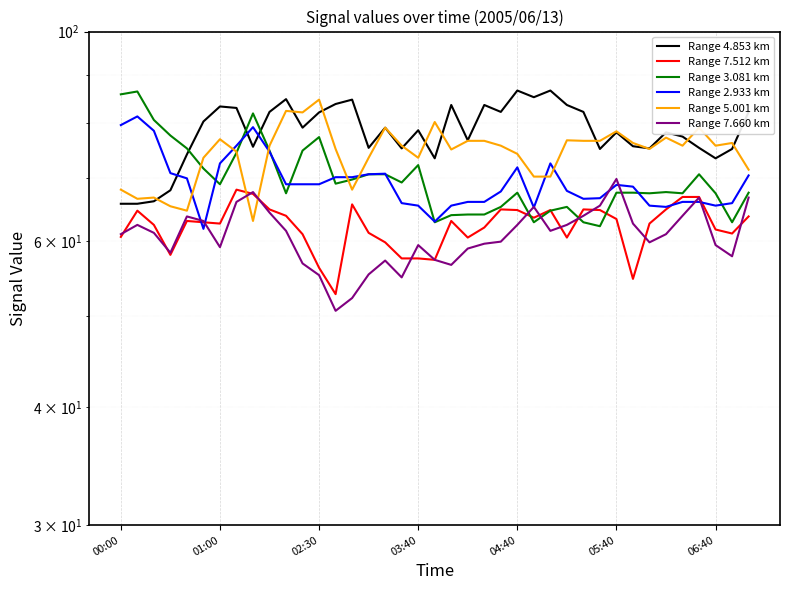

At 16, list the series in order from smallest to largest.

Range 7.660 km, Range 7.512 km, Range 3.081 km, Range 2.933 km, Range 4.853 km, Range 5.001 km